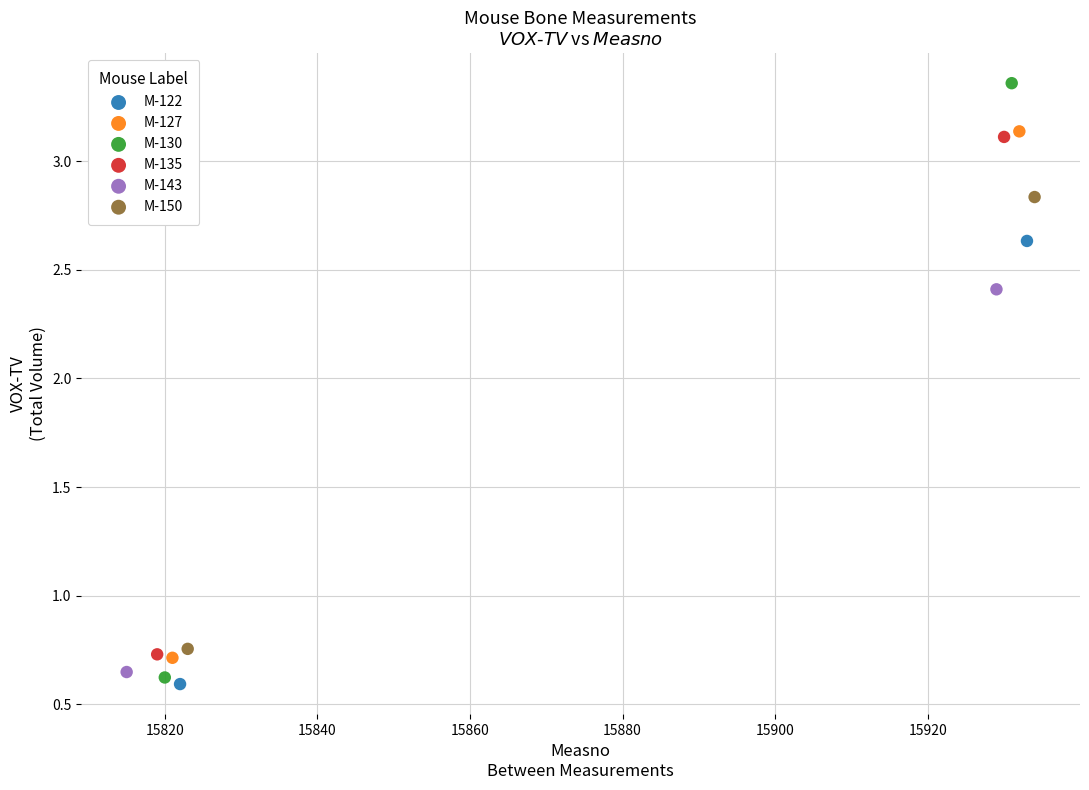

What are all the series names shown in the legend?

M-122, M-127, M-130, M-135, M-143, M-150